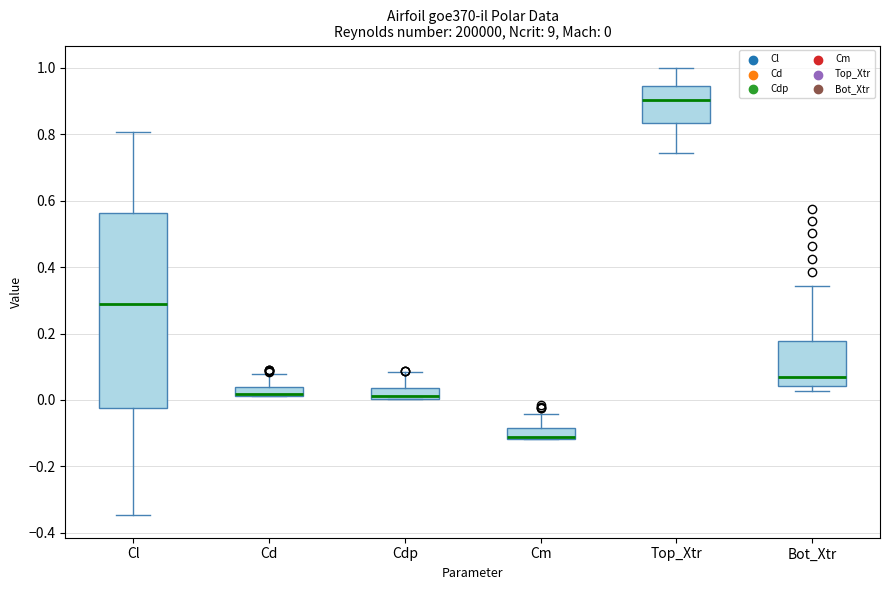

Which box is the tallest, from its lower edge to its upper edge?

Cl